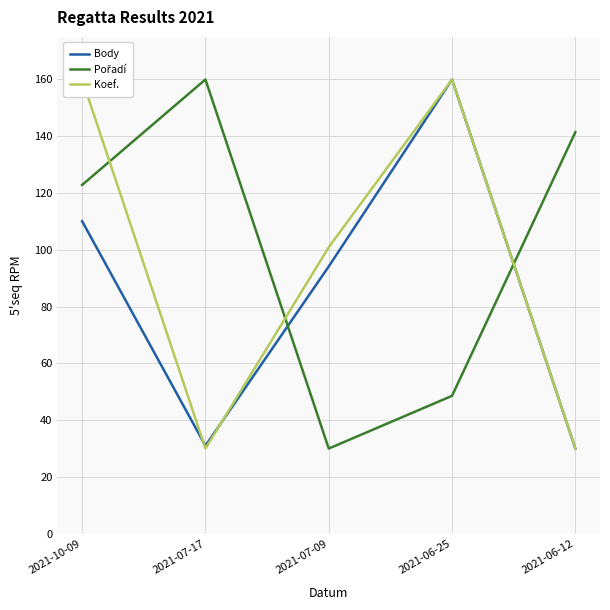

Reading right to left, what are all the values shown in this chart?

Body: 30.0	160.0	94.1	31.0	110.1
Pořadí: 141.4	48.6	30.0	160.0	122.9
Koef.: 30.0	160.0	100.9	30.0	160.0